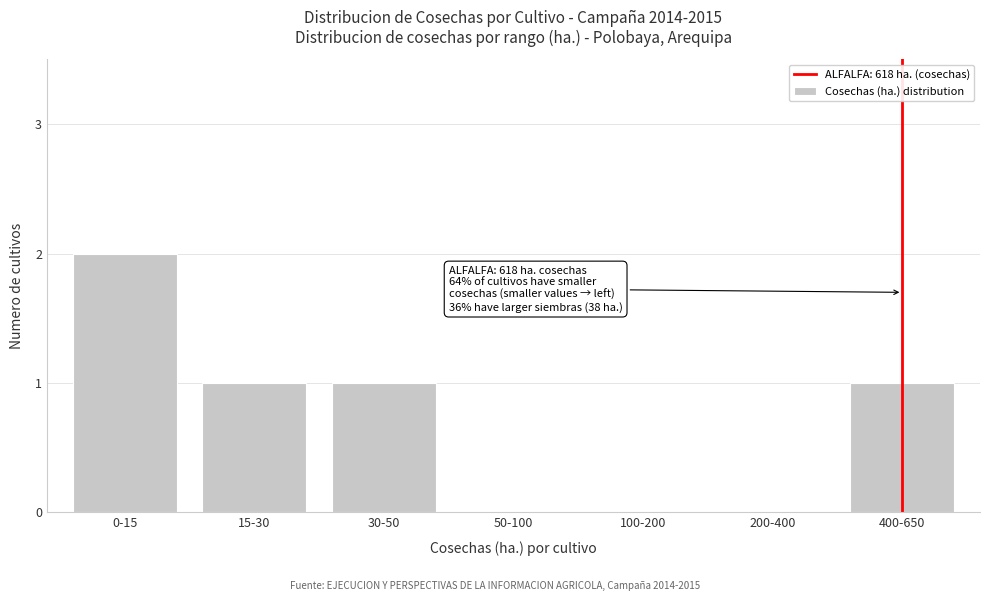

Reading left to right, extract all data points from this chart.

0-15=2	15-30=1	30-50=1	50-100=0	100-200=0	200-400=0	400-650=1